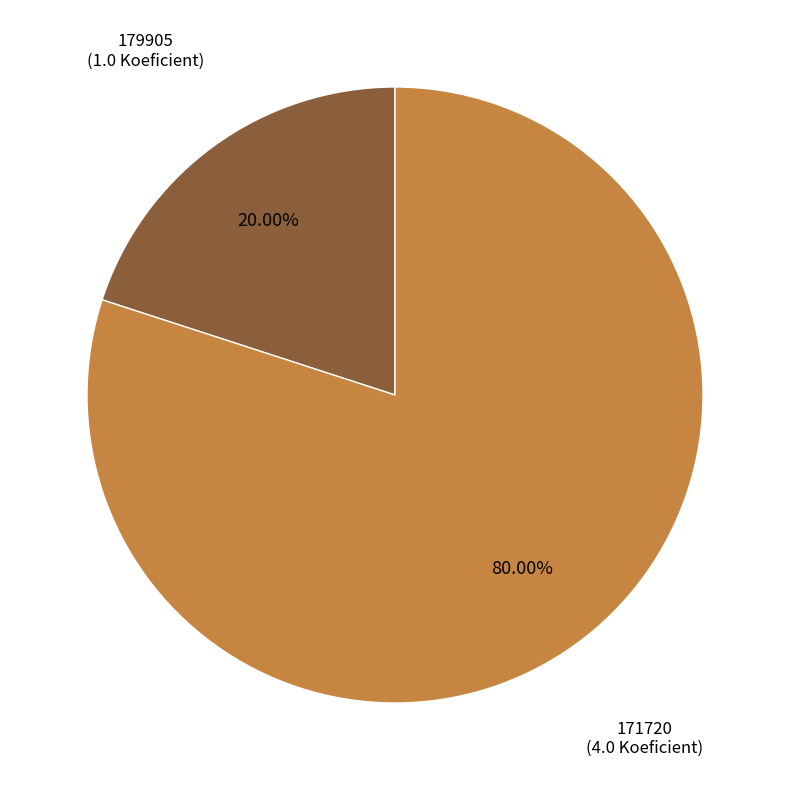

How many slices are in this pie chart?

2